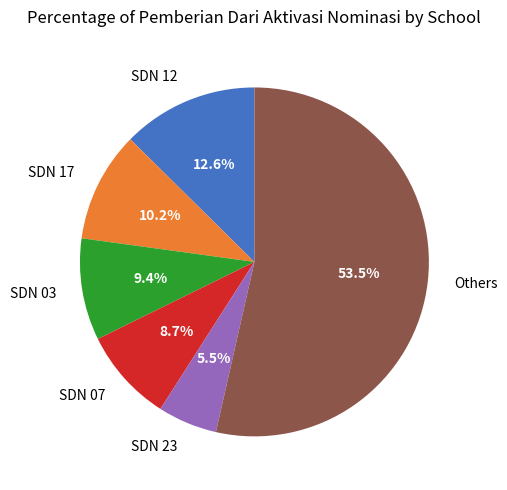

Between SDN 03 and SDN 12, which is larger?

SDN 12